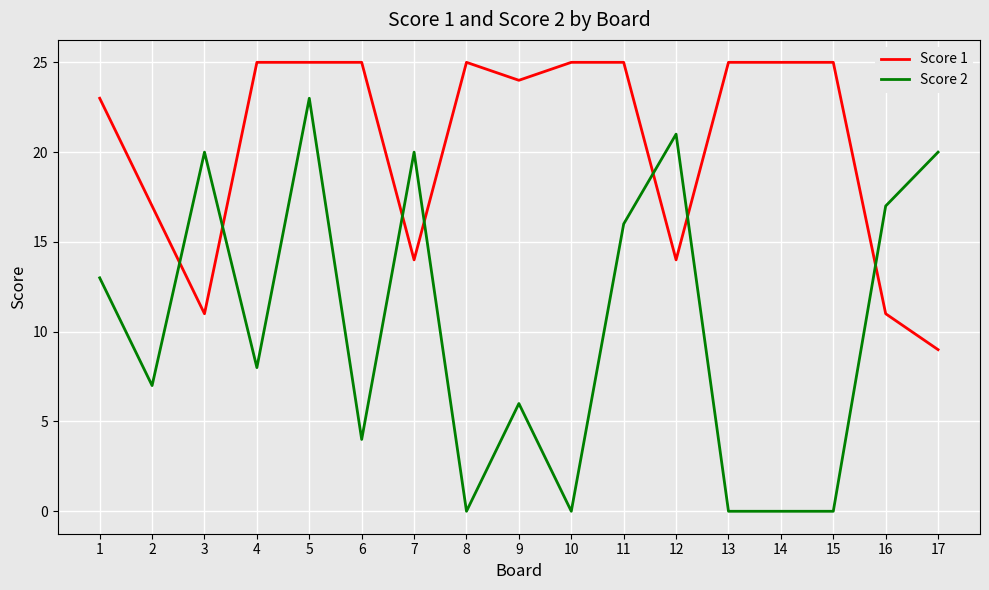

Is it true that Score 1 equals 11 at 2?

False